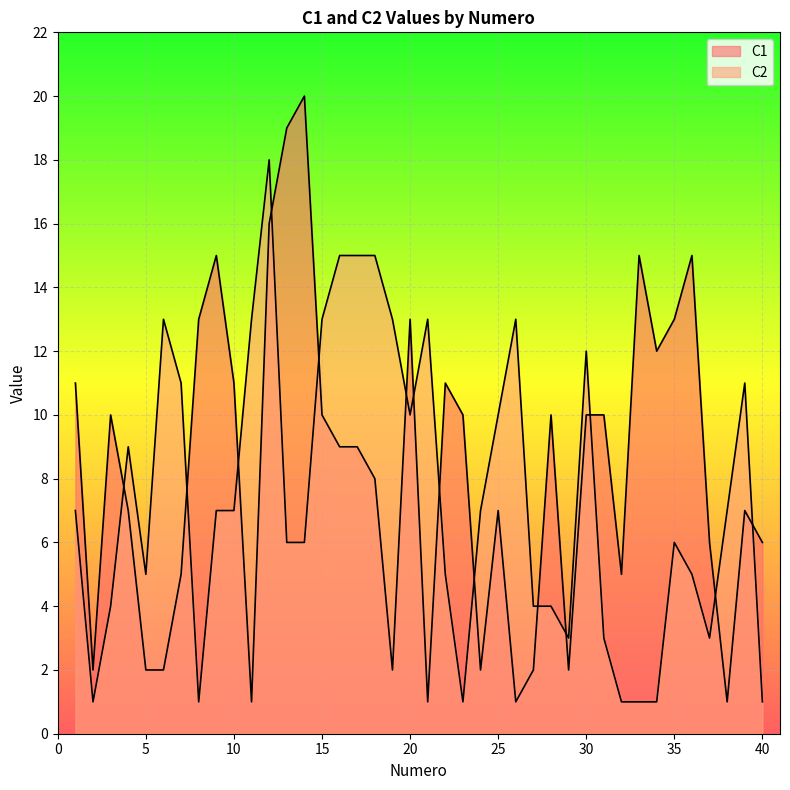

Where does the C2 series first go above 7?

4